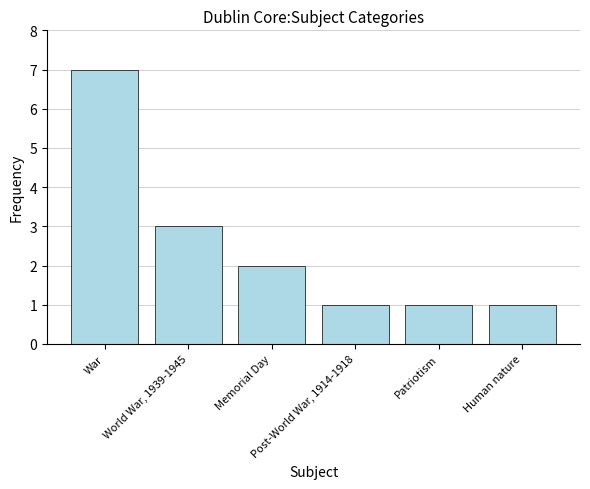

What is the change in value from Memorial Day to Patriotism?

-1